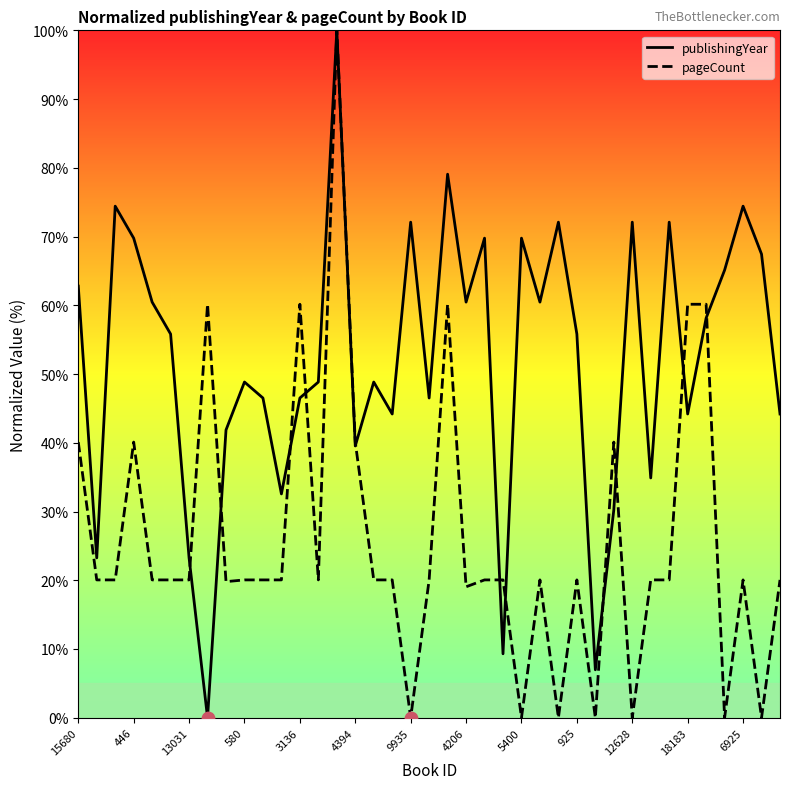

Which series has the largest total across all categories?

publishingYear